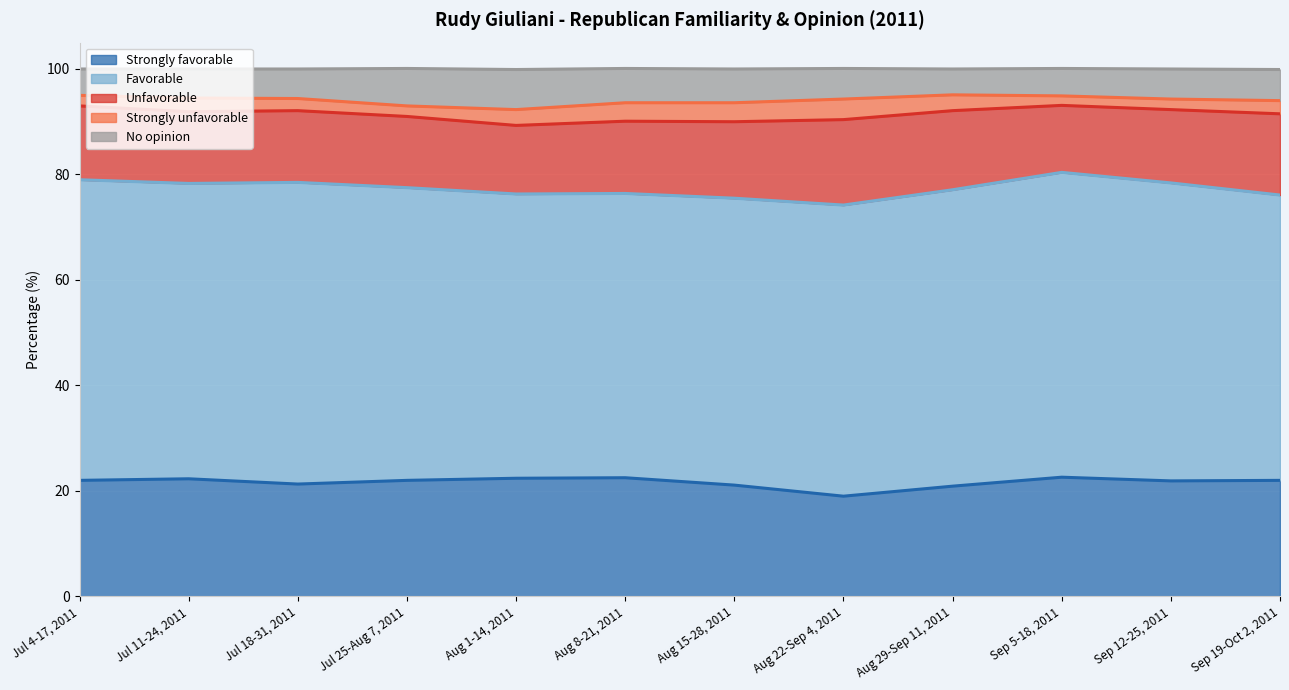

Where is the first local minimum for Strongly unfavorable?

Jul 25-Aug 7, 2011